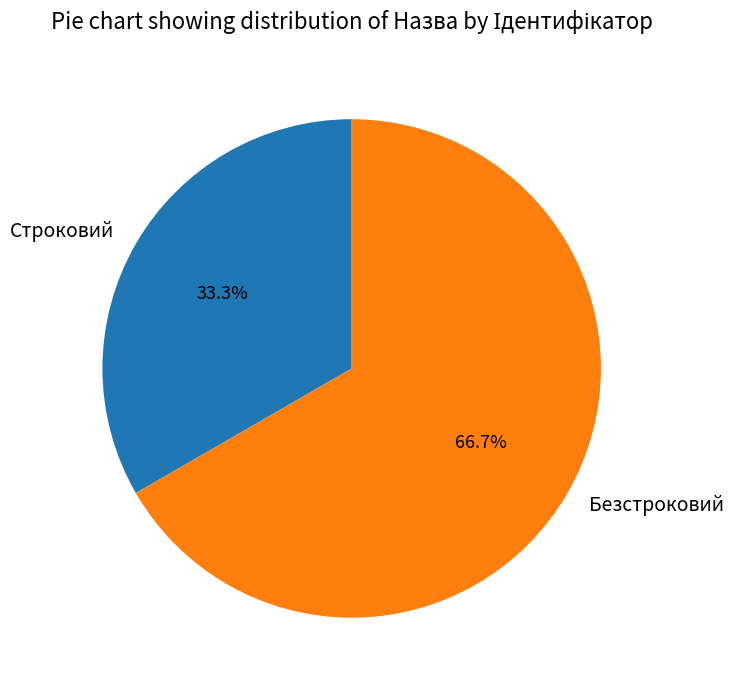

Rank the categories by value from lowest to highest.

Строковий, Безстроковий